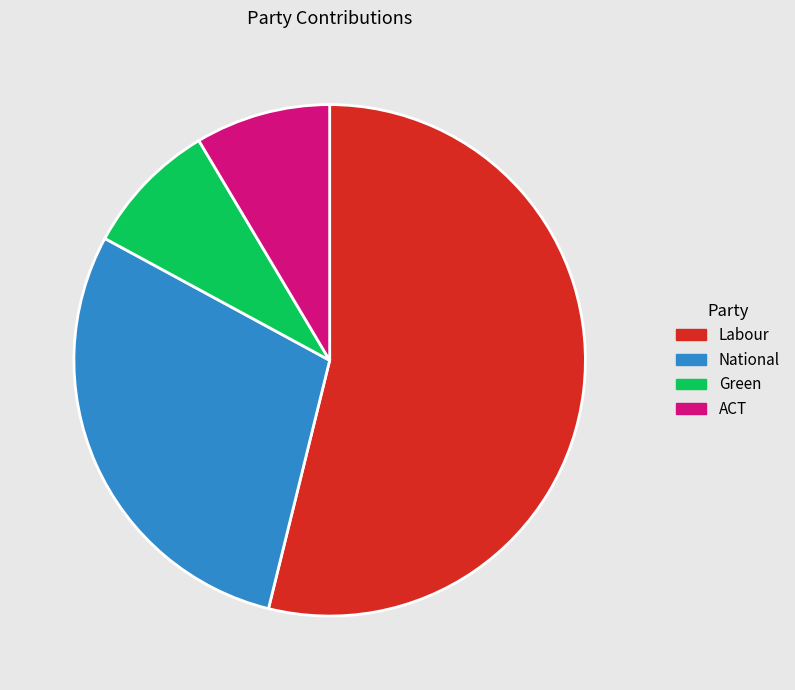

What is the majority slice?

Labour